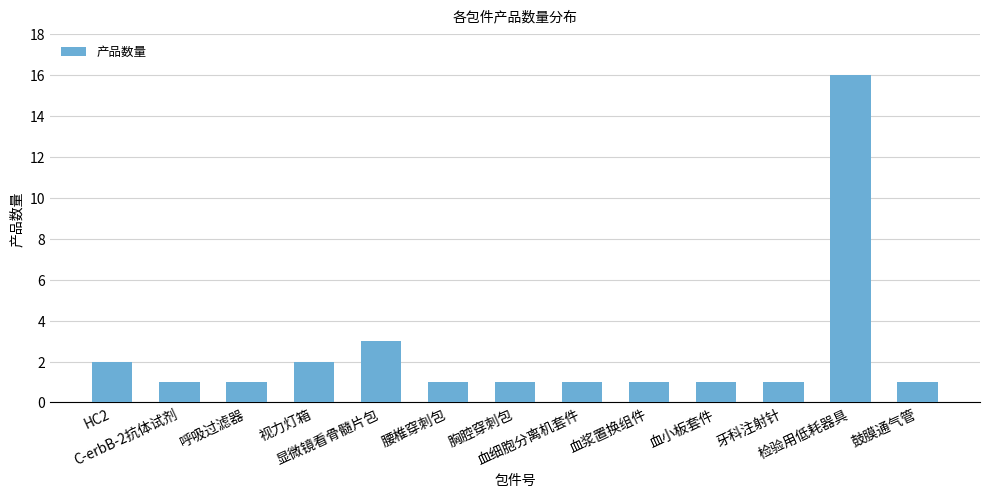

Reading left to right, transcribe all the data shown in this chart.

HC2=2	C-erbB-2抗体试剂=1	呼吸过滤器=1	视力灯箱=2	显微镜看骨髓片包=3	腰椎穿刺包=1	胸腔穿刺包=1	血细胞分离机套件=1	血浆置换组件=1	血小板套件=1	牙科注射针=1	检验用低耗器具=16	鼓膜通气管=1